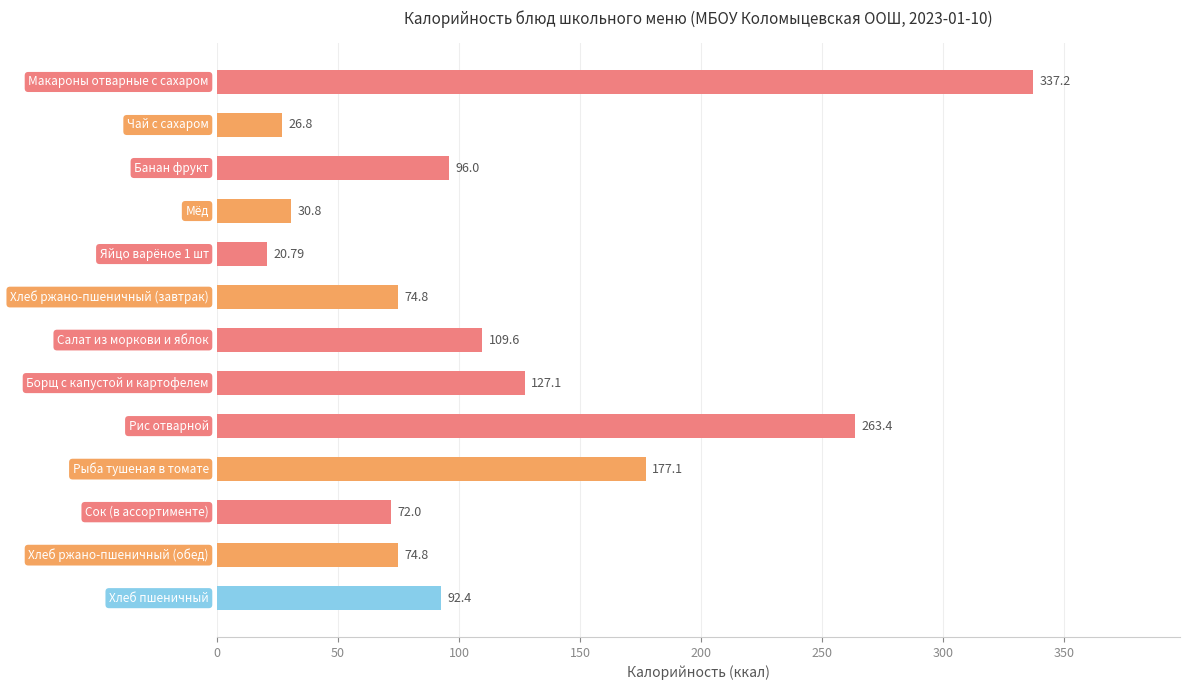

What is the sum of all values?

1502.8